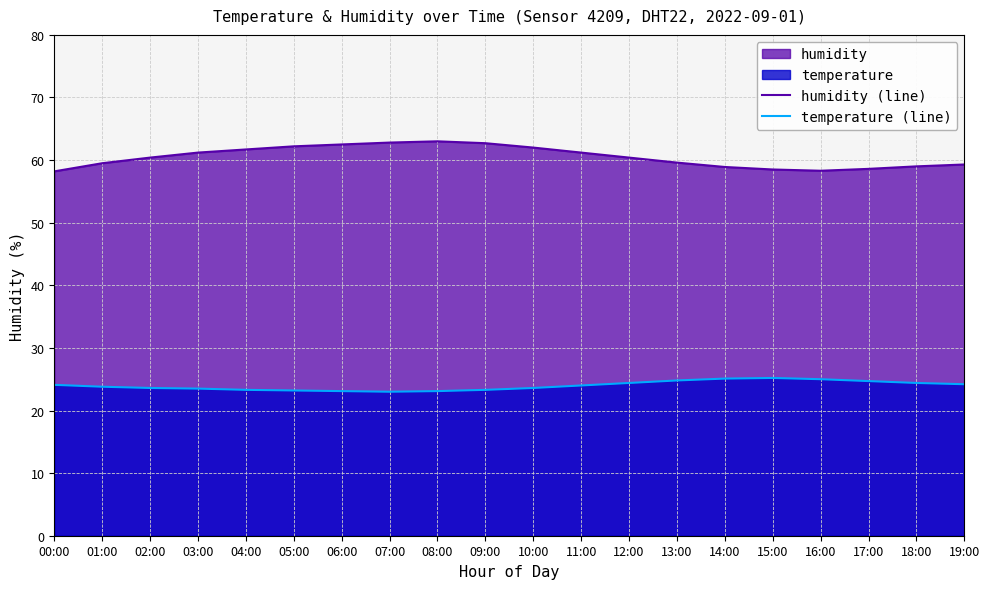

Does the chart display data point markers on the line(s)?

No